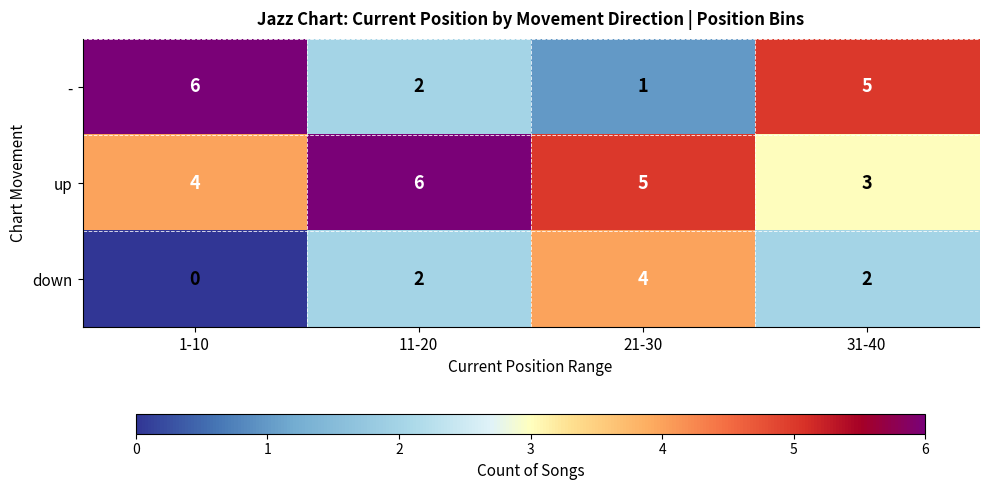

List the series in order of their overall mean, highest first.

up, -, down